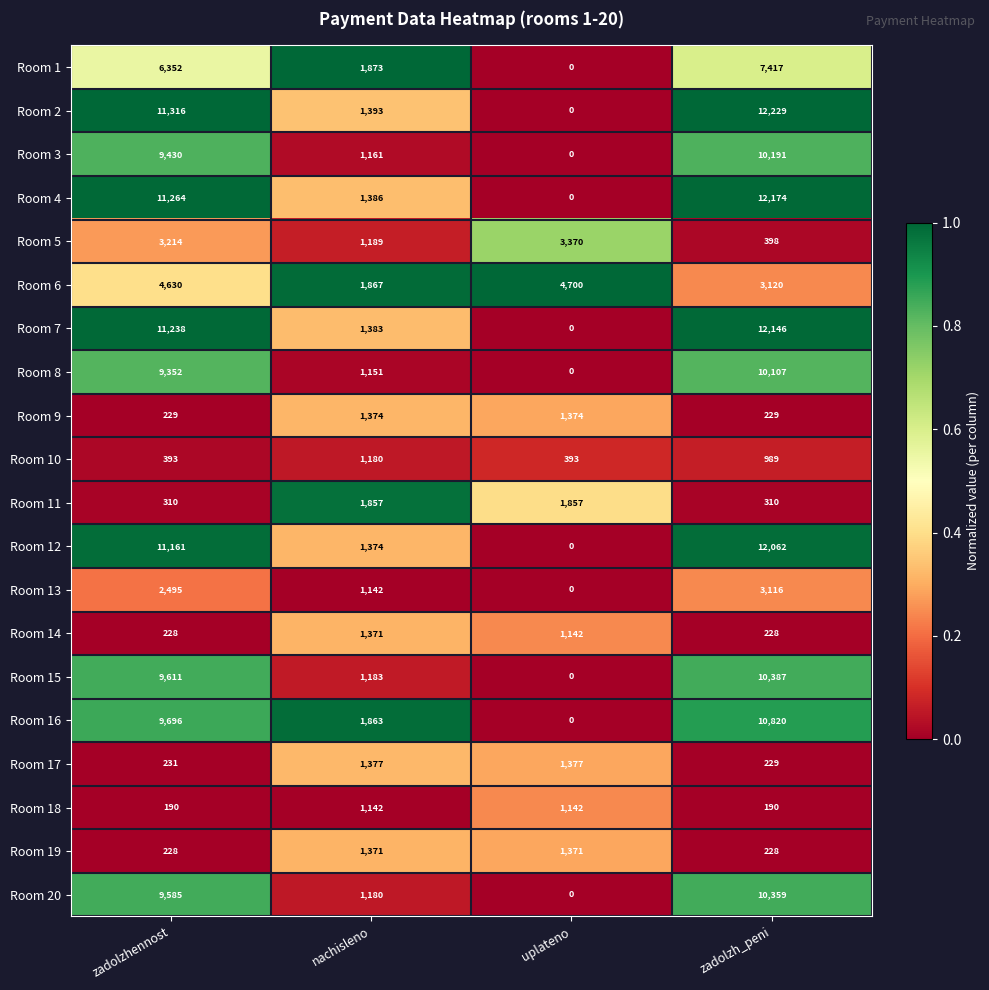

What is the sum of the Room 14 values at uplateno and zadolzhennost?

1370